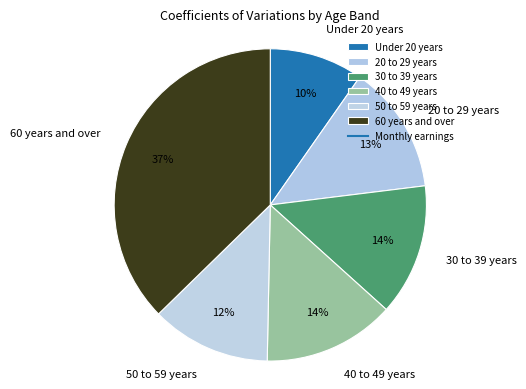

Which slice is the largest?

60 years and over